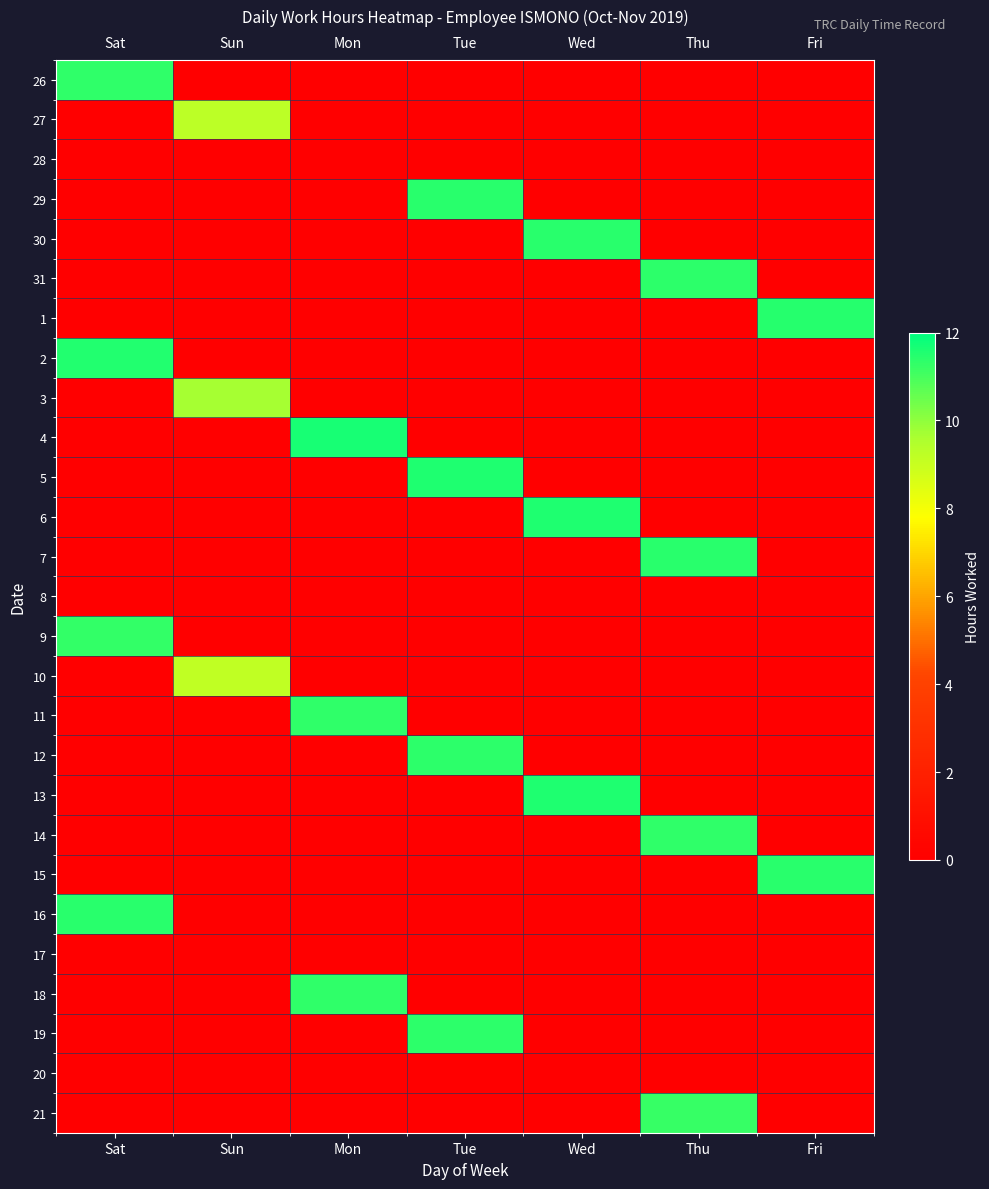

At which category is the sum across all series the highest?

Tue